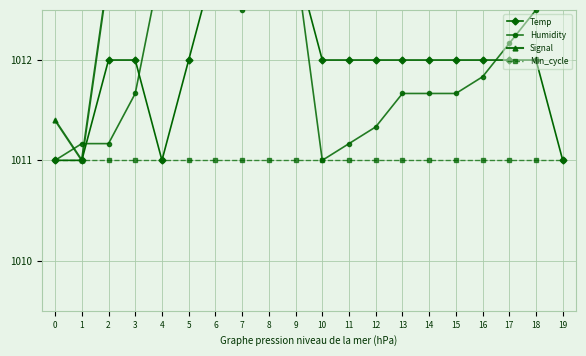

The value of Signal at 19 is 1706.9. True or false?

False